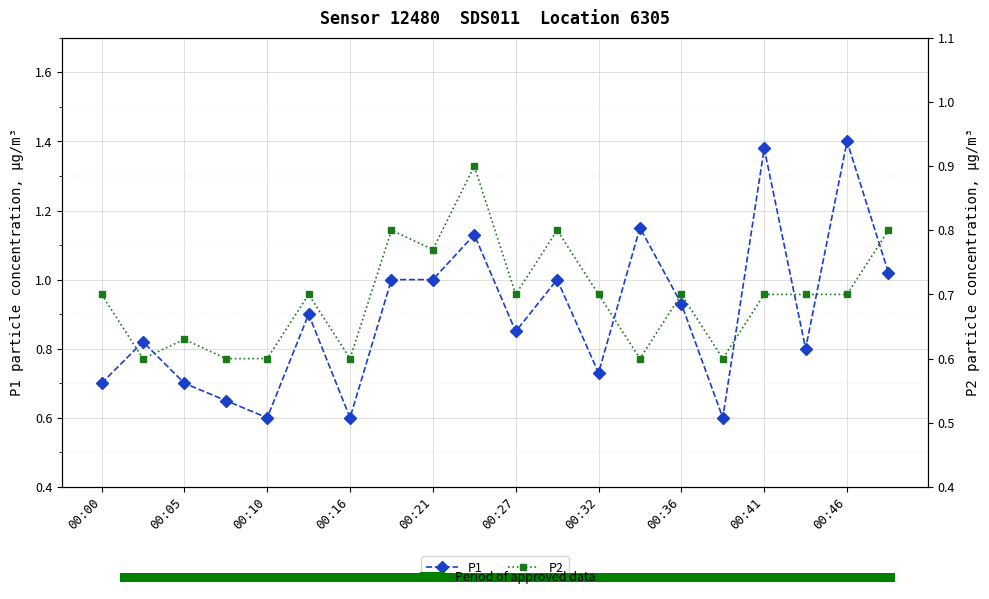

Count the number of categories in the chart.

20